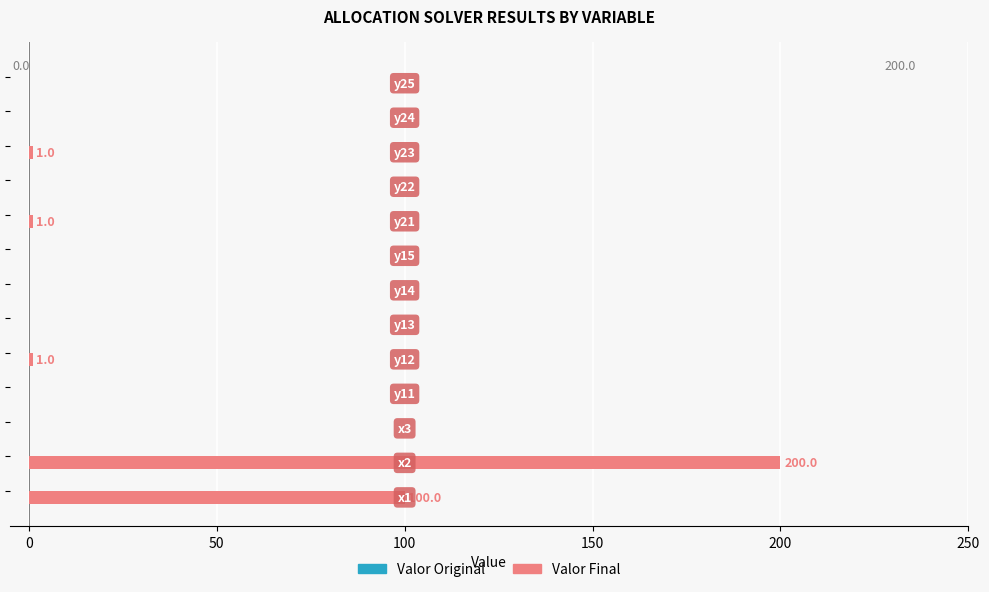

What is the sum of all values?

303